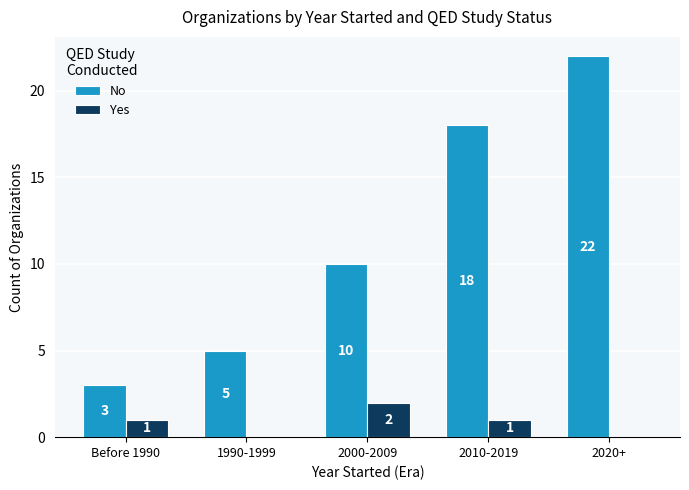

Which series has the largest total across all categories?

No